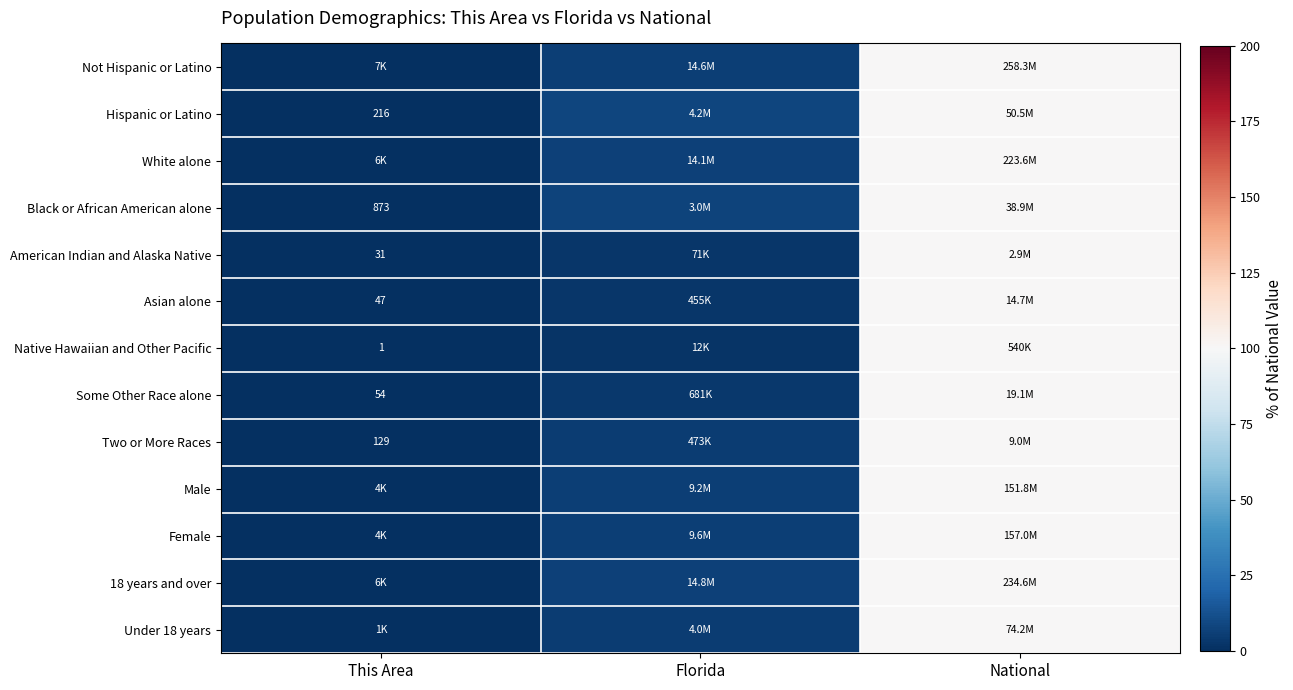

Is the value of Some Other Race alone at Florida greater than the value of Two or More Races at National?

No